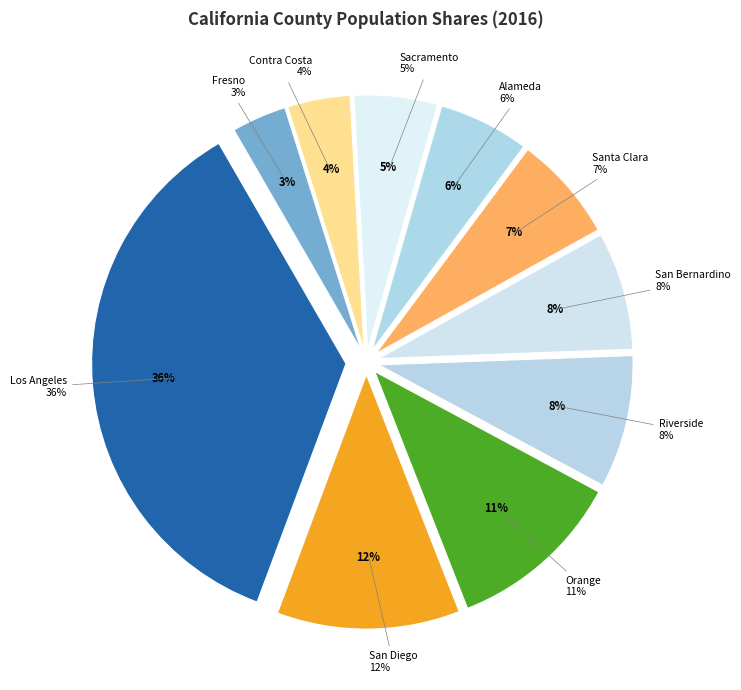

To the nearest percent, what is the combined percentage of Los Angeles and San Bernardino?

43%